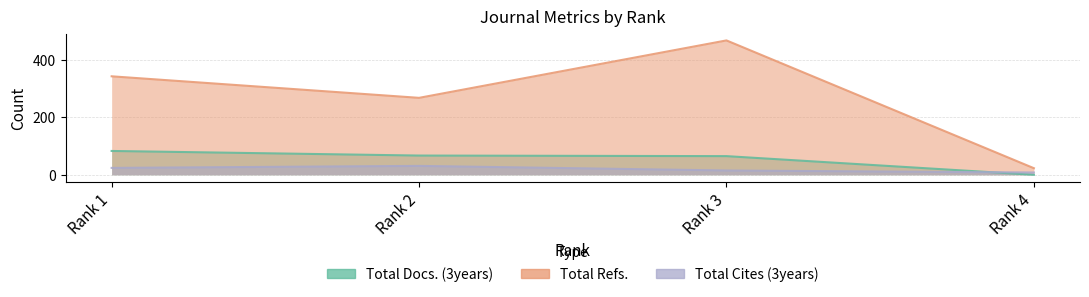

Which series has the largest range (max minus min)?

Total Refs.